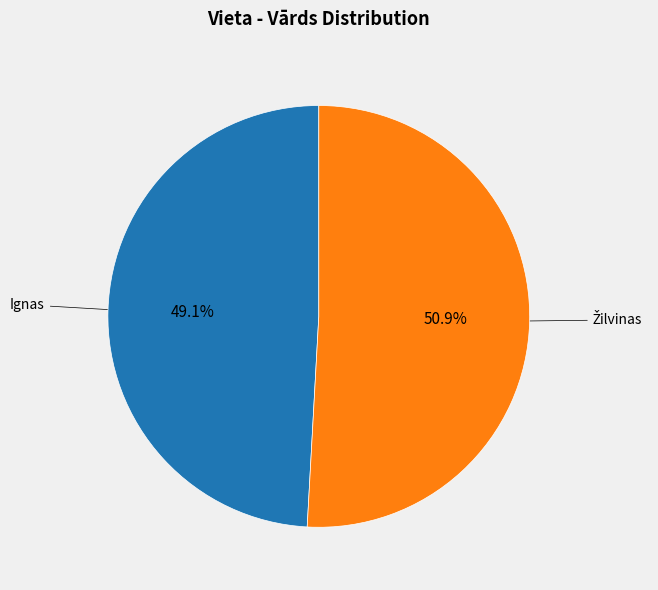

Does any single category account for the majority?

Yes